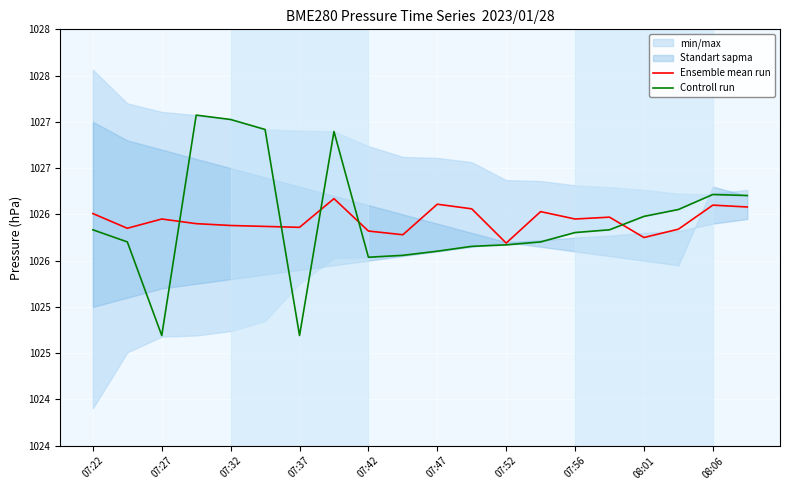

Which series ends up on top after the final intersection of Ensemble mean run and Controll run?

Controll run